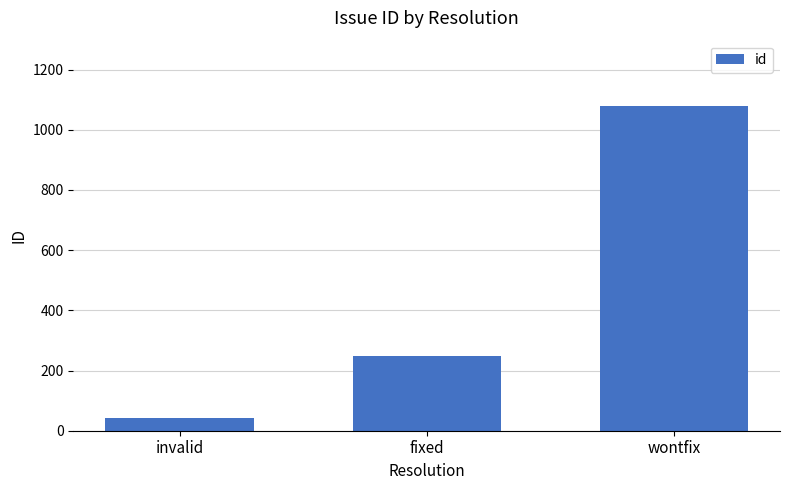

How many bars are there in total?

3